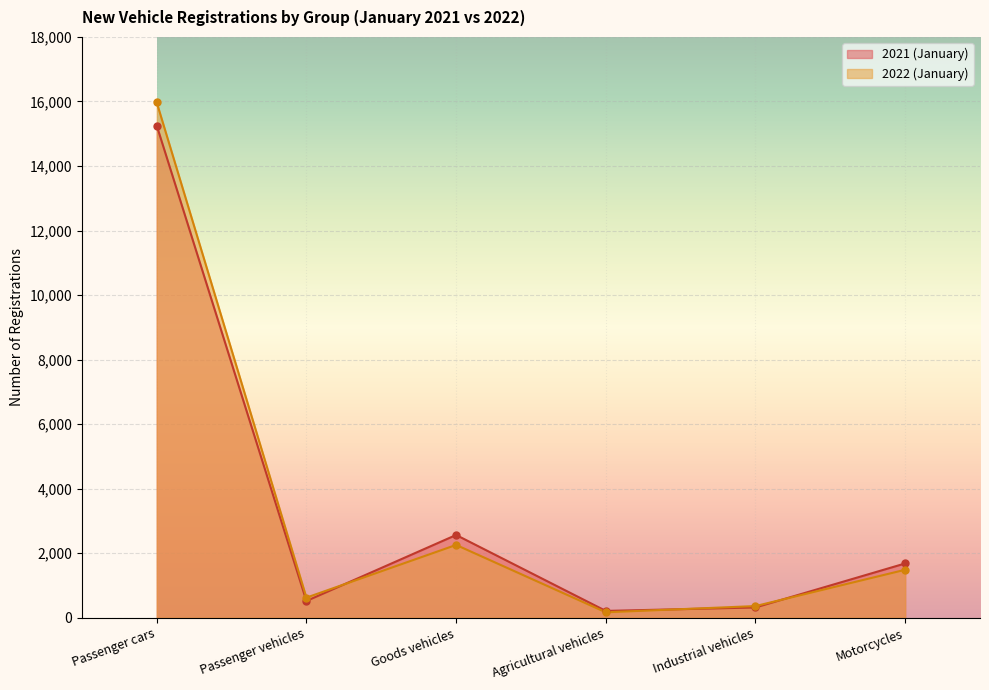

Reading left to right, what are all the values shown in this chart?

2021 (January): 15251	521	2566	213	320	1684
2022 (January): 15970	625	2258	171	363	1488